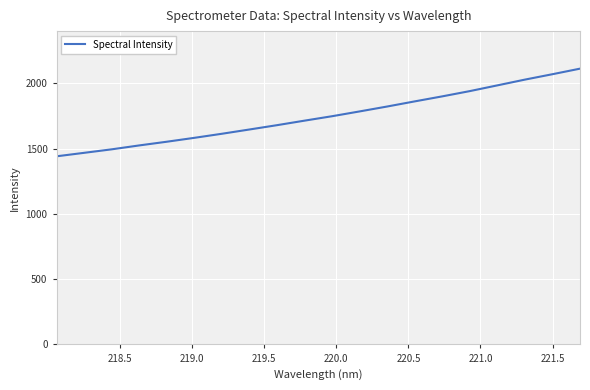

What is the smallest value displayed?

1441.2